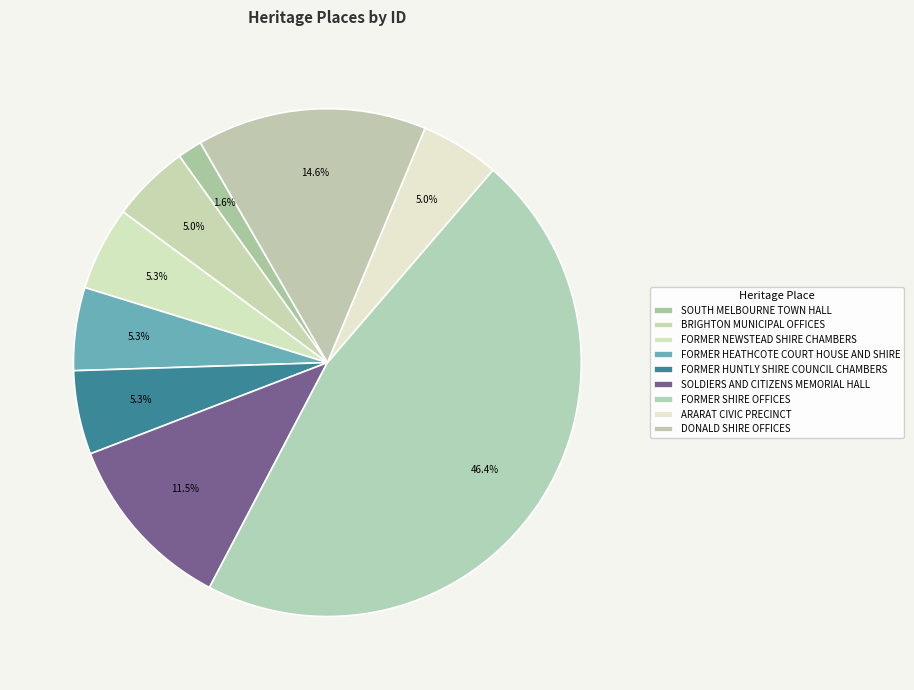

Combined, what portion of the pie is SOLDIERS AND CITIZENS MEMORIAL HALL and SOUTH MELBOURNE TOWN HALL?

13.0%